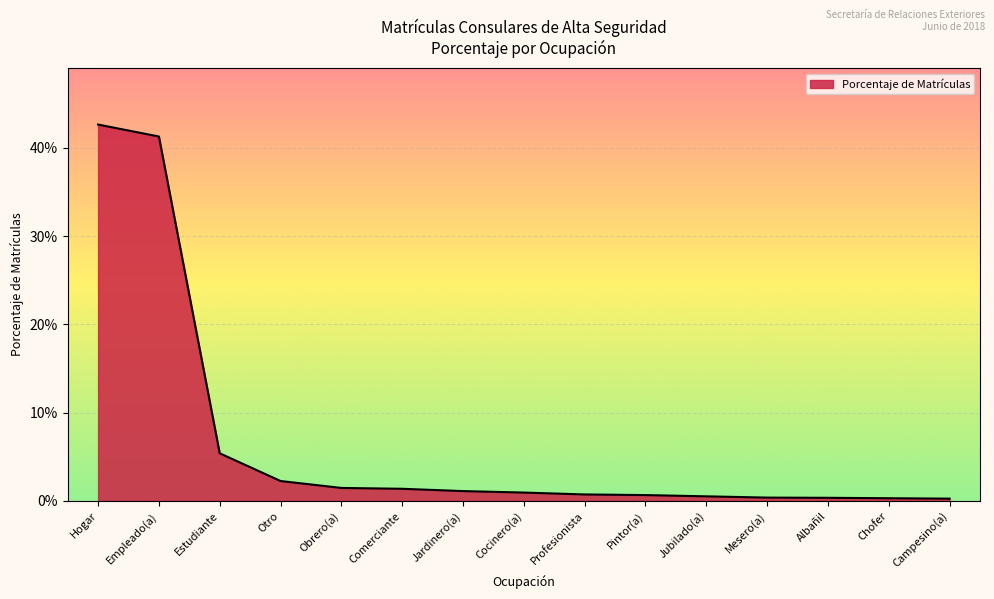

True or false: the data shows 0.0 at Cocinero(a).

True